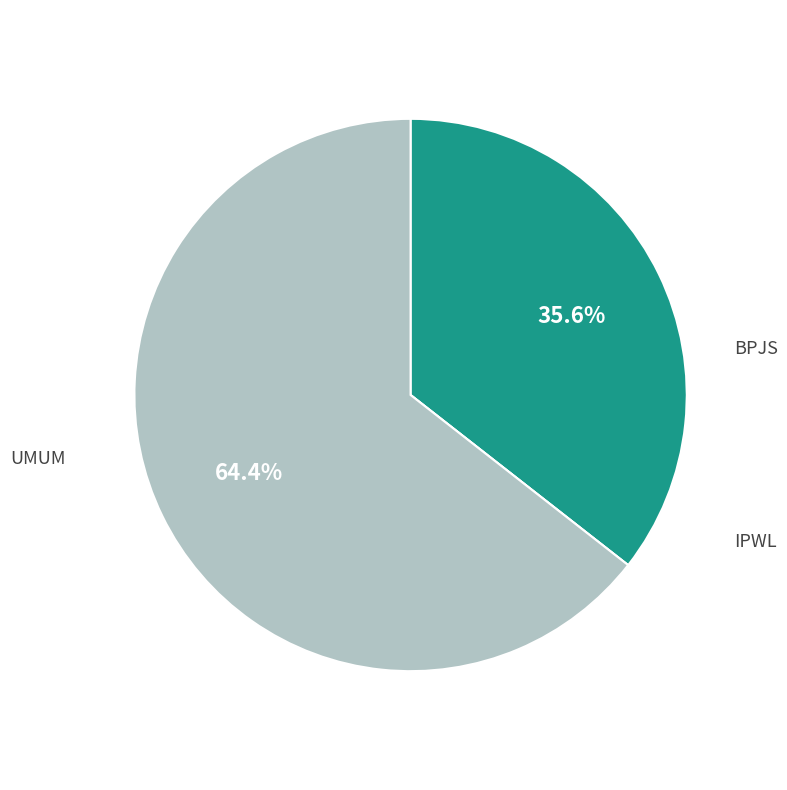

To the nearest percent, what portion does UMUM represent?

64%